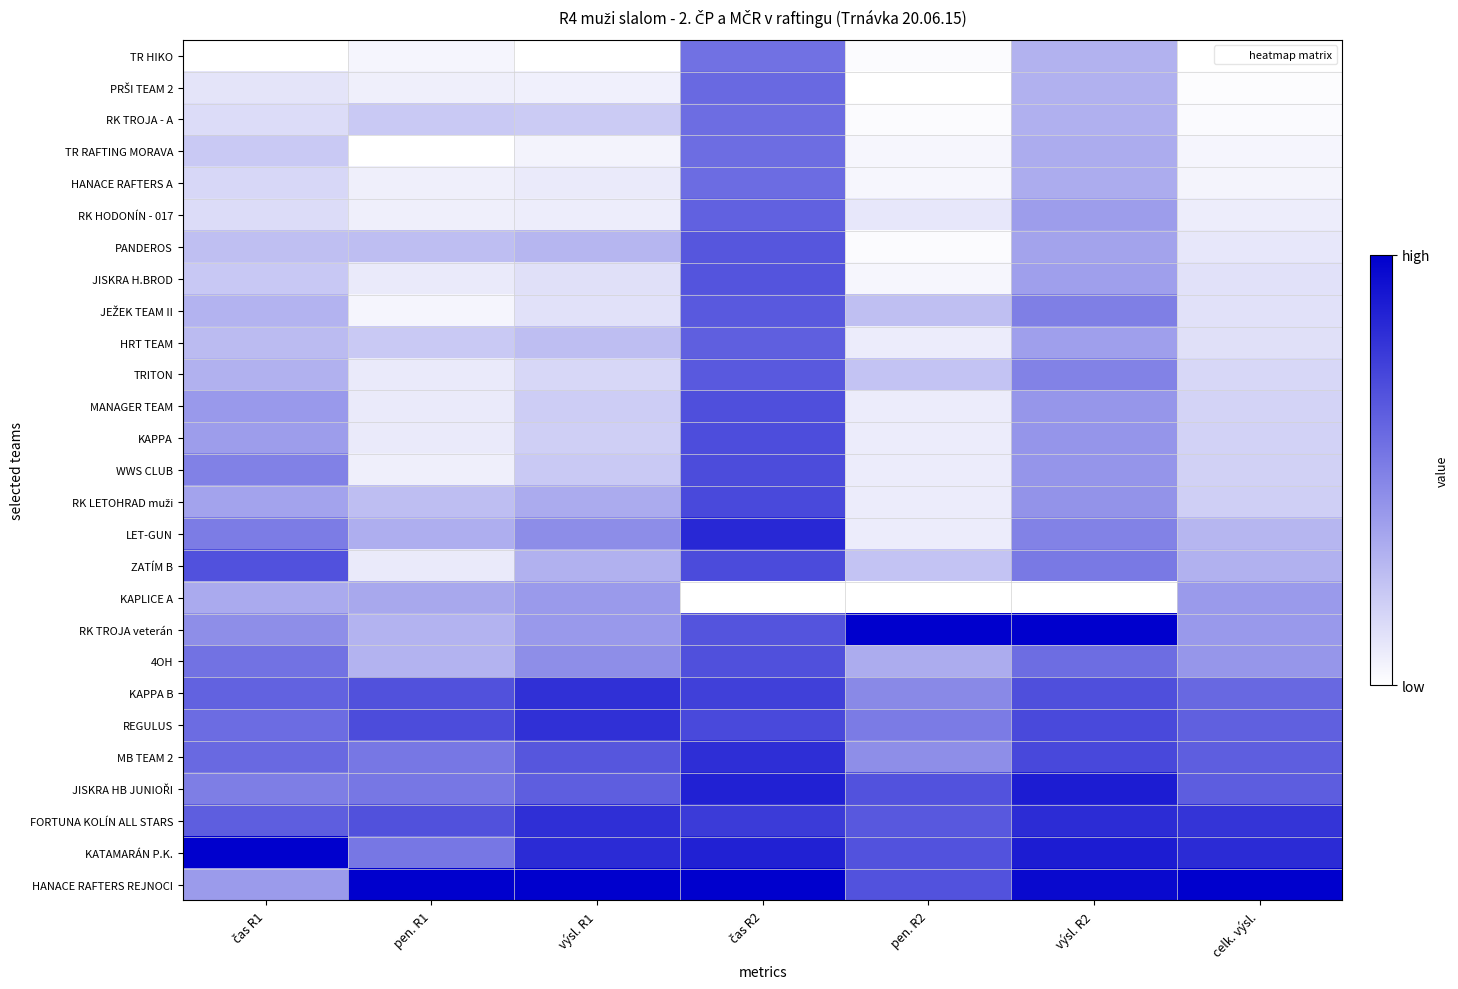

At which category is the sum across all series the highest?

čas R2